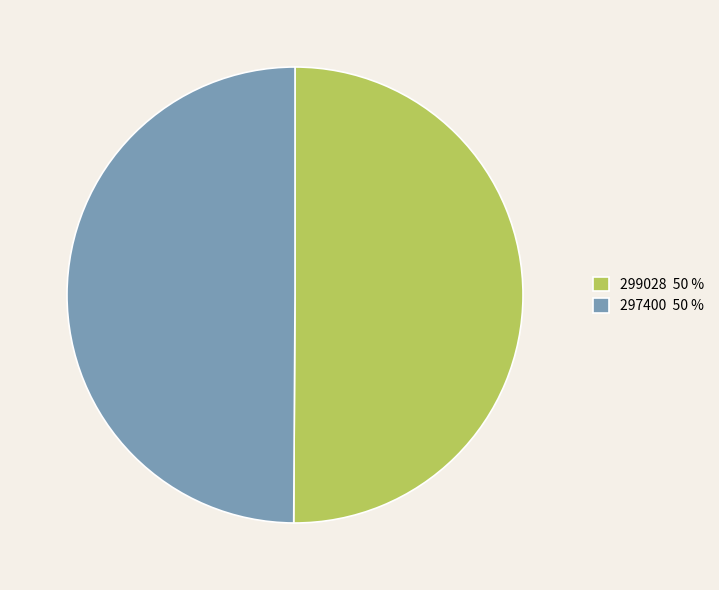

True or false: 297400 accounts for 50% of the total.

True